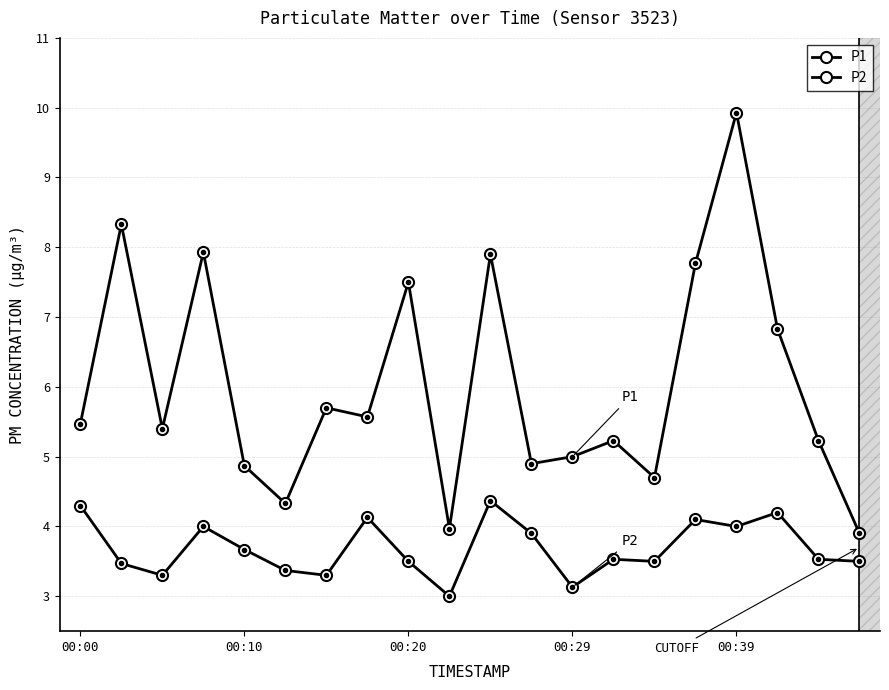

How many data points does each series have?

20